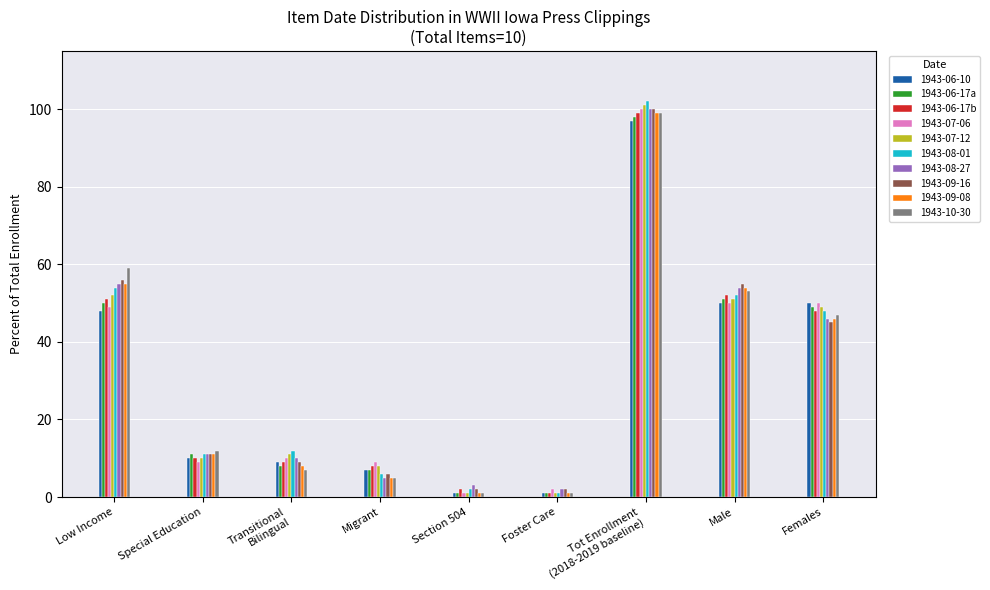

How many bars are there in each group?

10